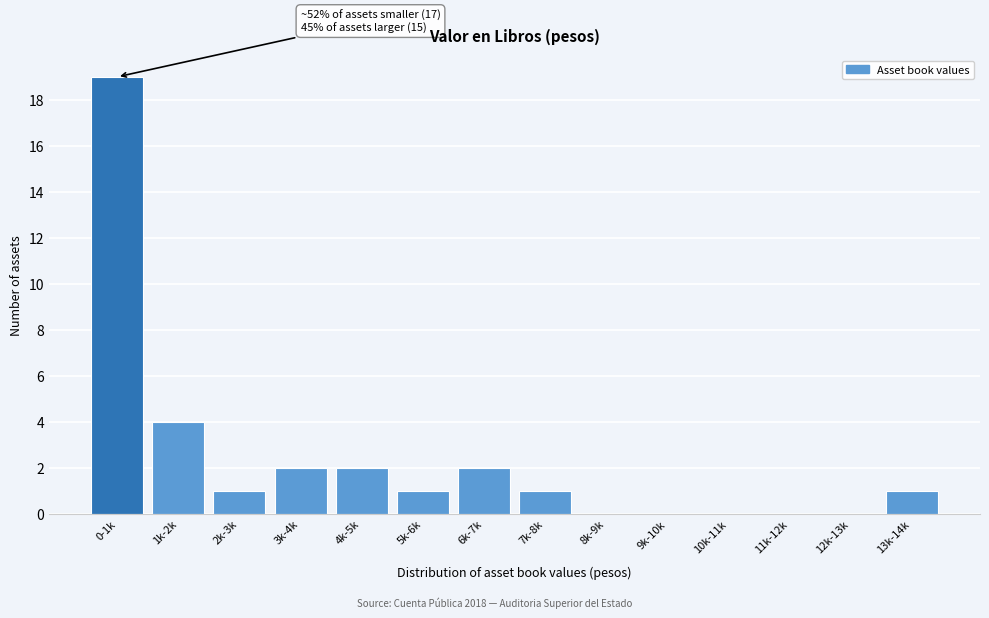

Reading left to right, what are all the values shown in this chart?

0-1k=19	1k-2k=4	2k-3k=1	3k-4k=2	4k-5k=2	5k-6k=1	6k-7k=2	7k-8k=1	8k-9k=0	9k-10k=0	10k-11k=0	11k-12k=0	12k-13k=0	13k-14k=1